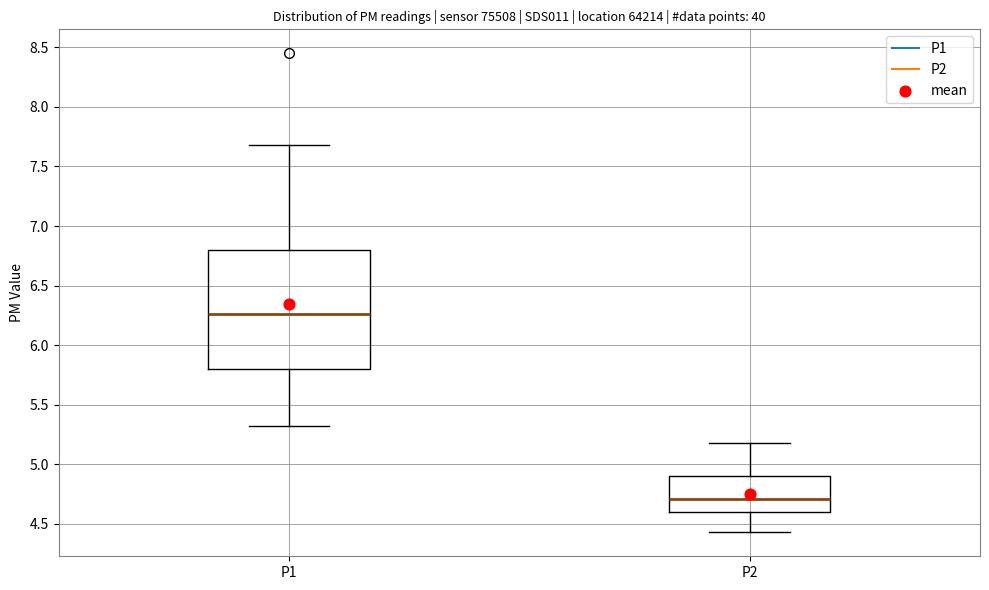

Which box has the lowest median line?

P2